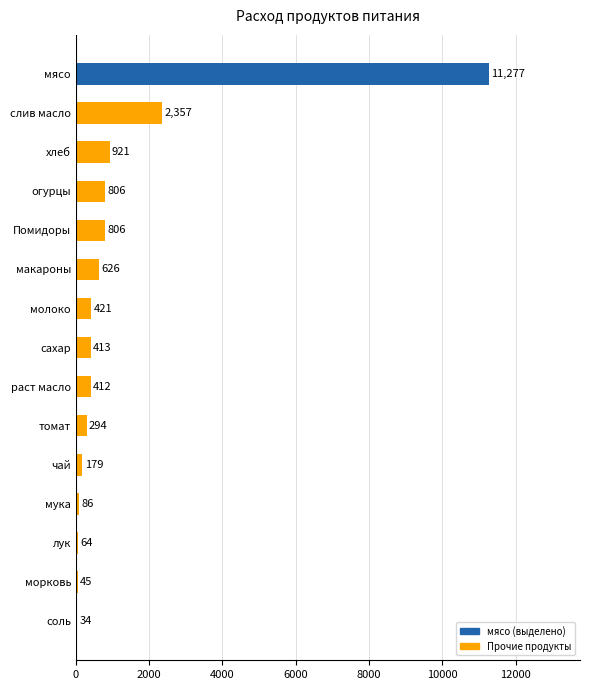

Read the value at соль.

34.4